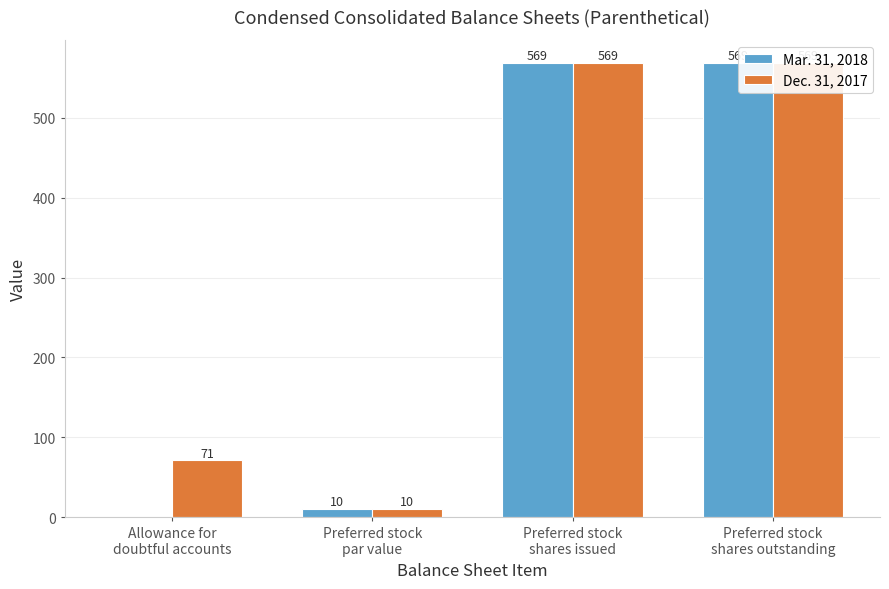

What are all the series names shown in the legend?

Mar. 31, 2018, Dec. 31, 2017